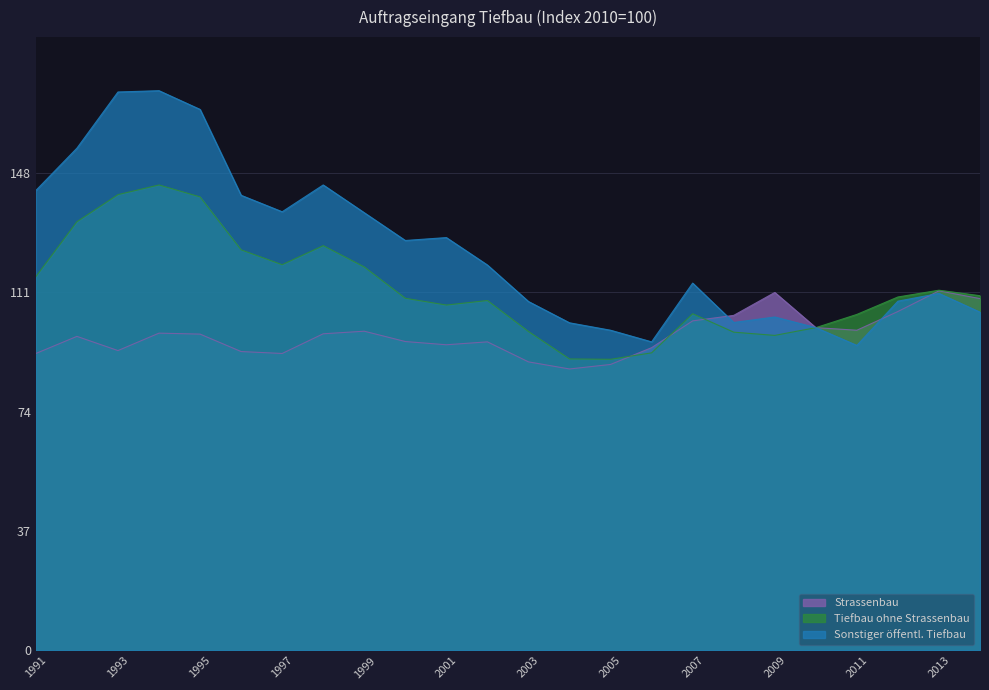

What is the value of the Strassenbau point at the 23rd from the left?

111.4